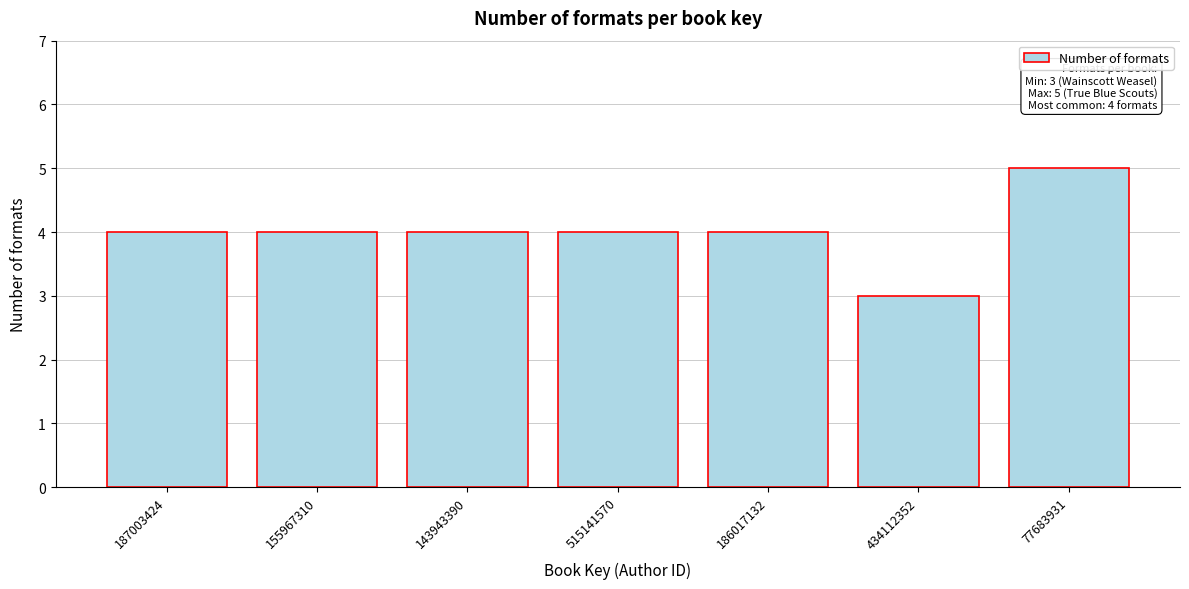

Reading left to right, transcribe all the data shown in this chart.

4	4	4	4	4	3	5